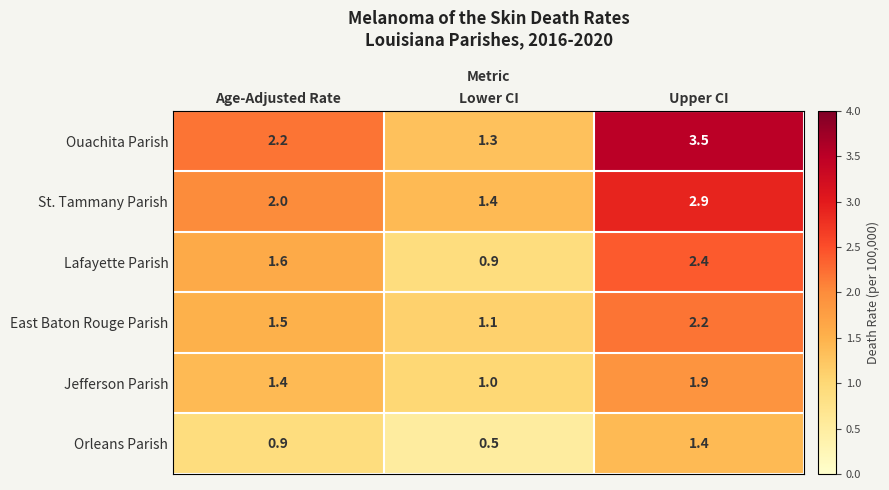

Which category has the highest value across all series?

Upper CI